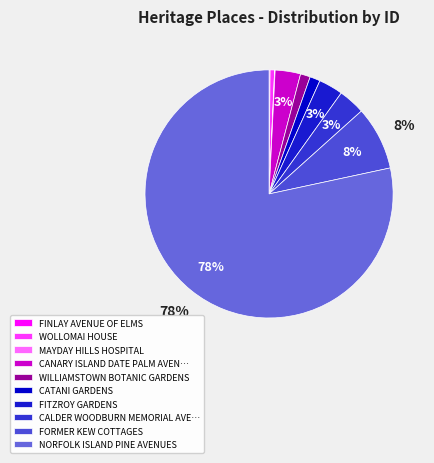

Between MAYDAY HILLS HOSPITAL and WOLLOMAI HOUSE, which is larger?

WOLLOMAI HOUSE